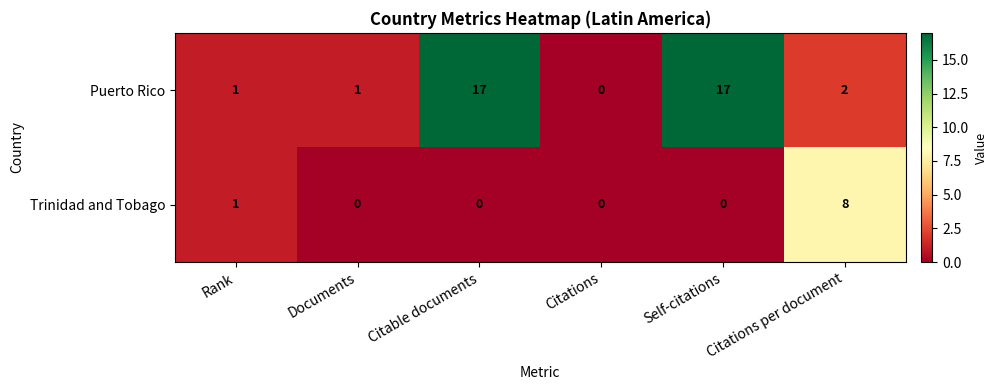

What is the spread (max minus min) of values at Self-citations?

17